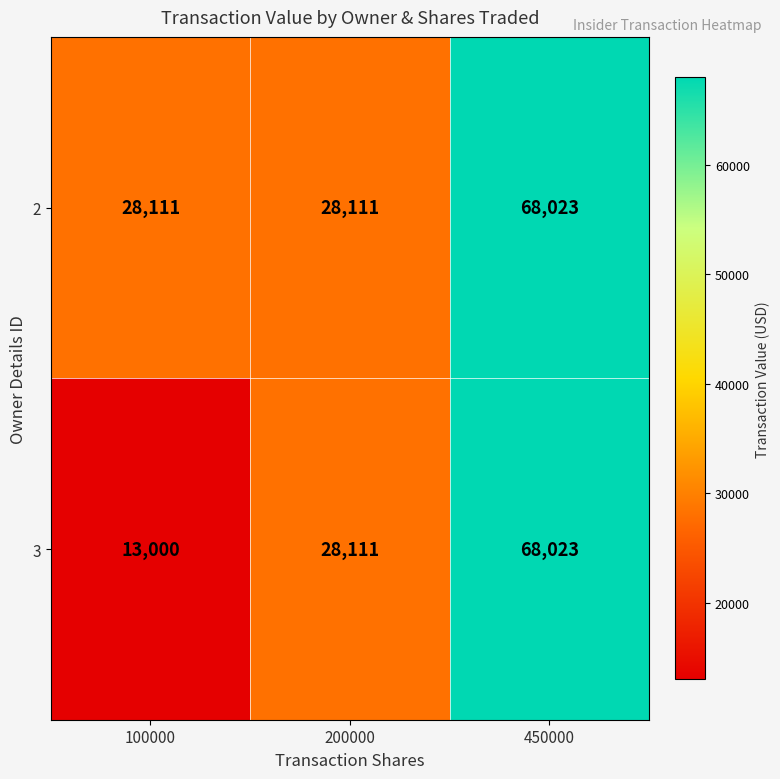

Between 100000 and 200000, which series saw the biggest shift?

3